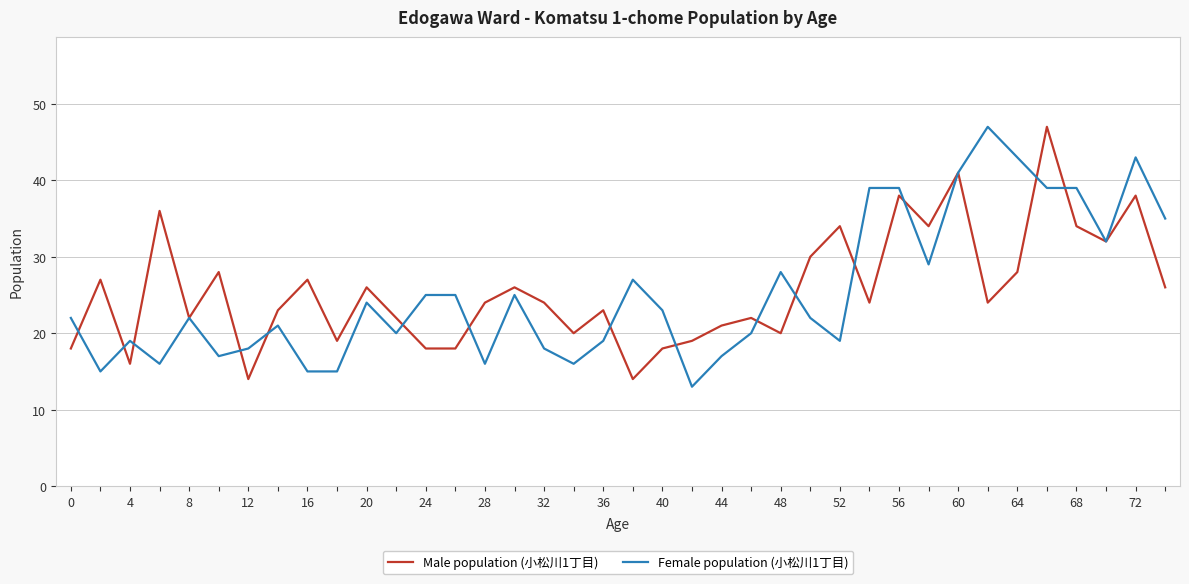

At how many categories does at least one series exceed 37?

8